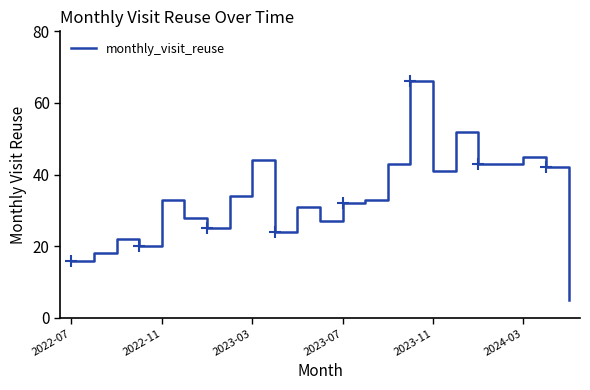

What is the greatest value displayed?

66